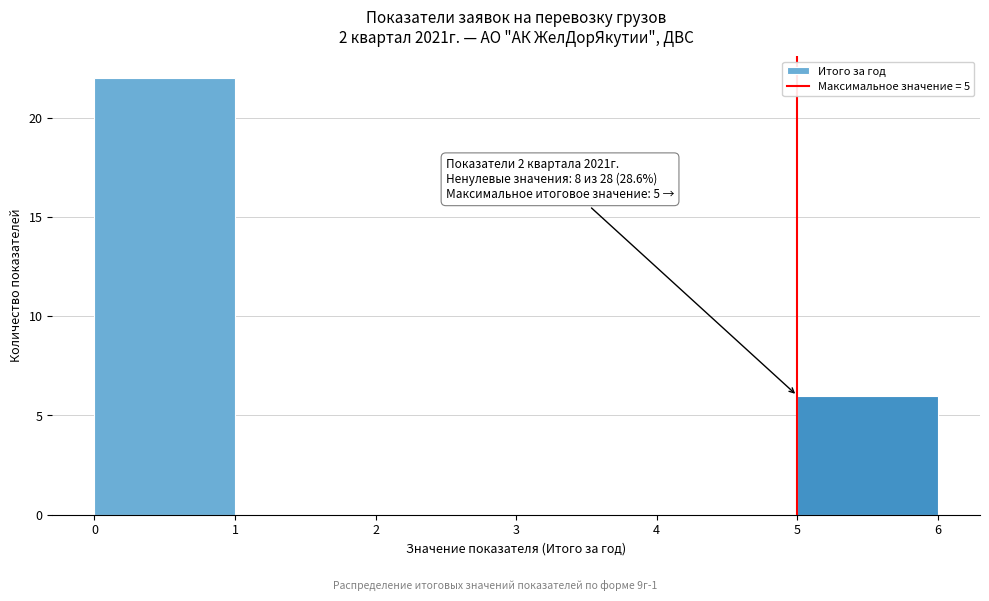

Over which range of the x-axis is the bar tallest?

0 to 1